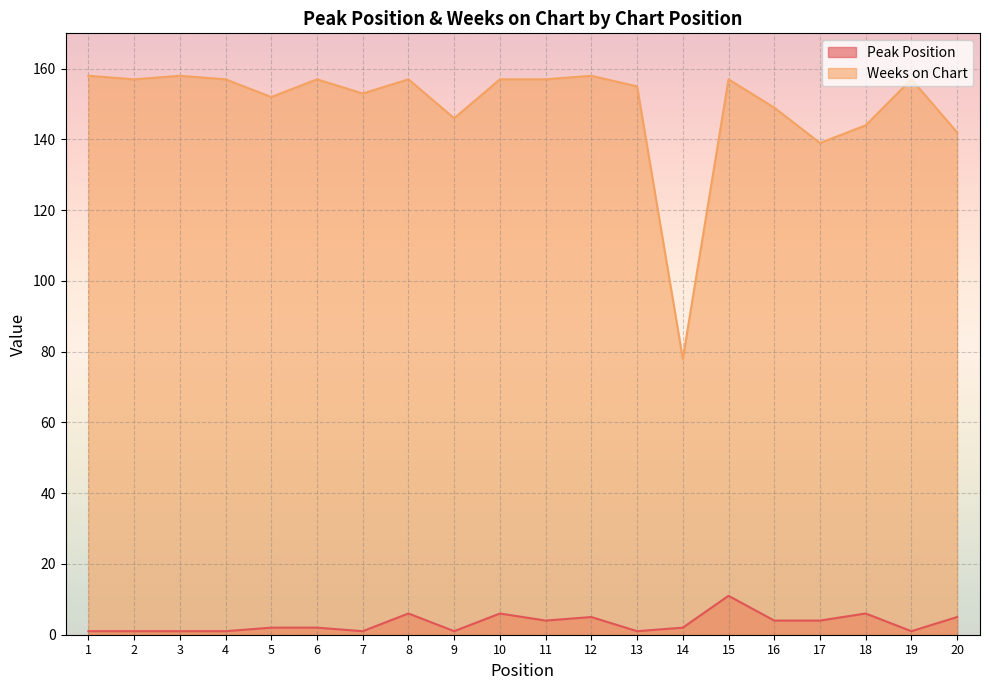

In Weeks on Chart, how many points are higher than both neighbors (excluding endpoints)?

6